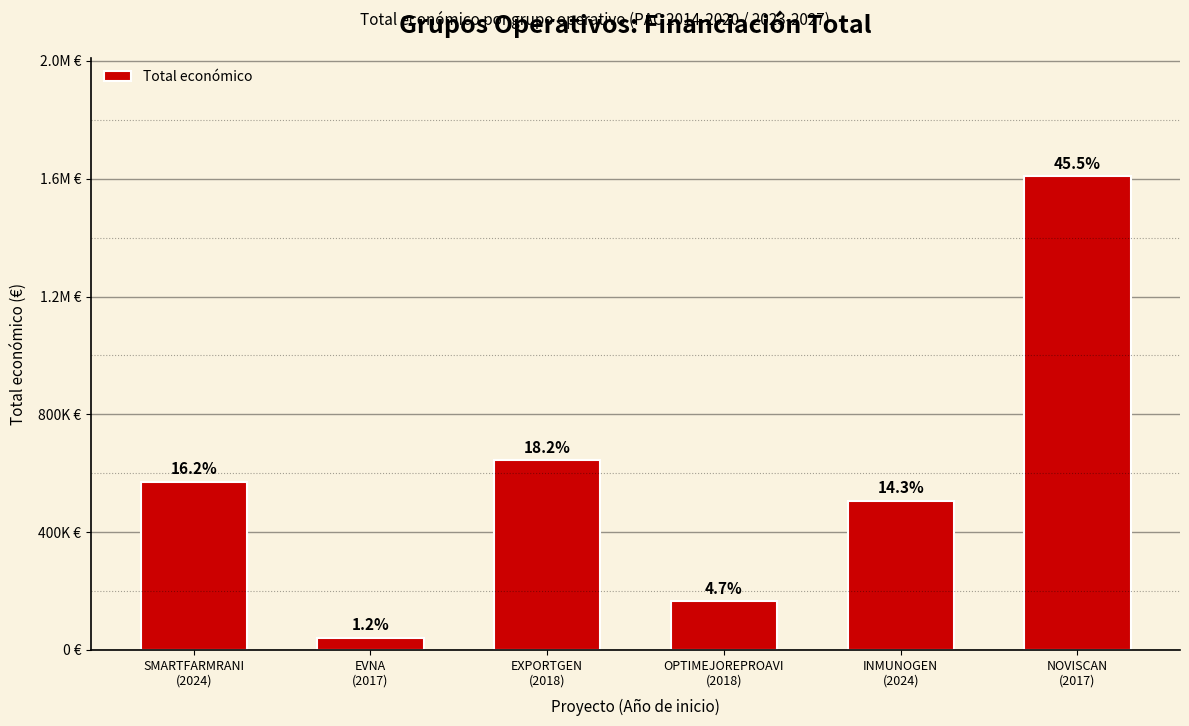

The chart shows a value of 165000 at OPTIMEJOREPROAVI
(2018). True or false?

True